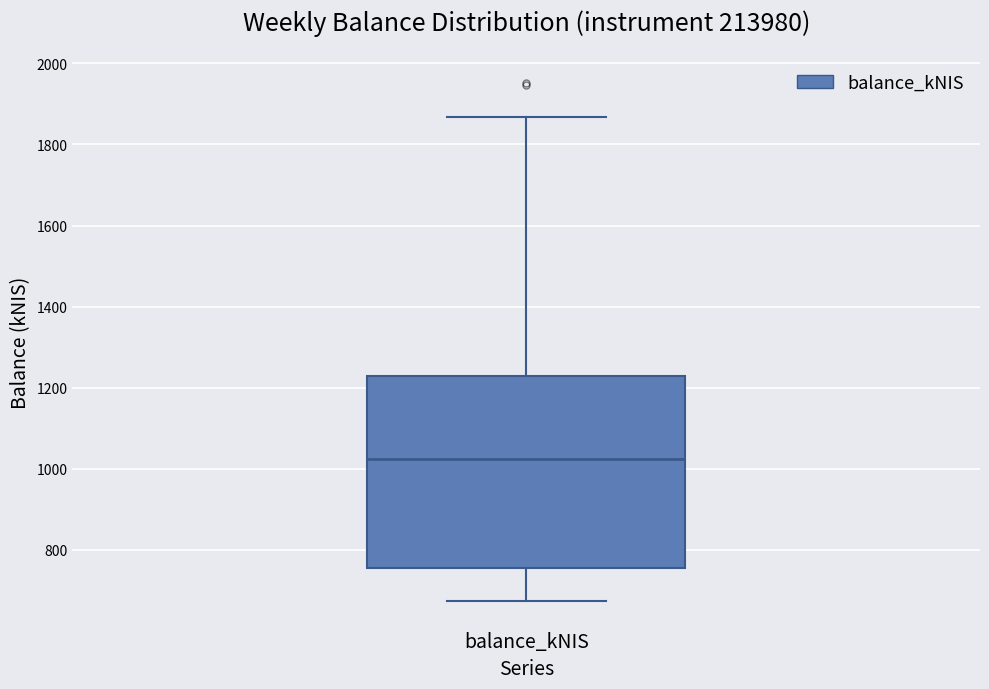

Transcribe this box plot: give where the median line is, the range the box spans, and where the two whiskers end, as read against the y-axis. The values are not printed on the chart, so give them approximately, as read against the axis.

median 1020, box 760 to 1220, whiskers 680 to 1860